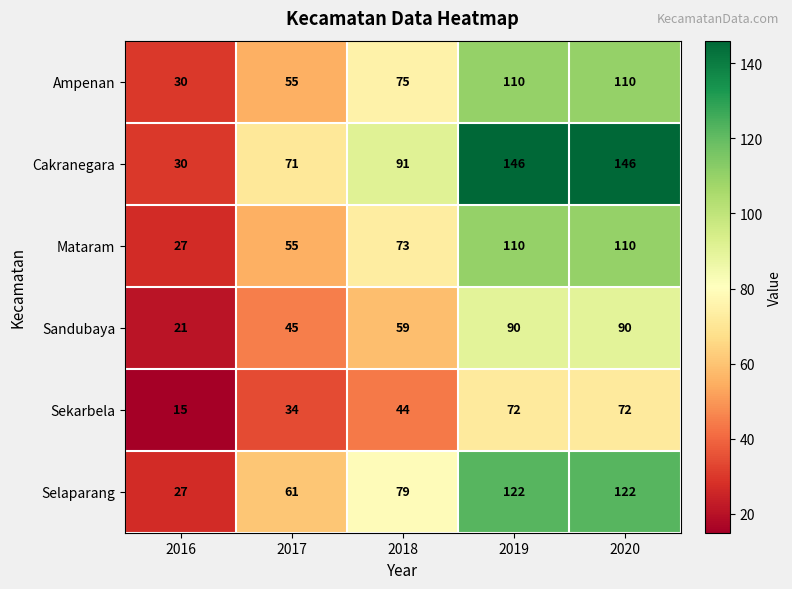

Which series has the largest range (max minus min)?

Cakranegara